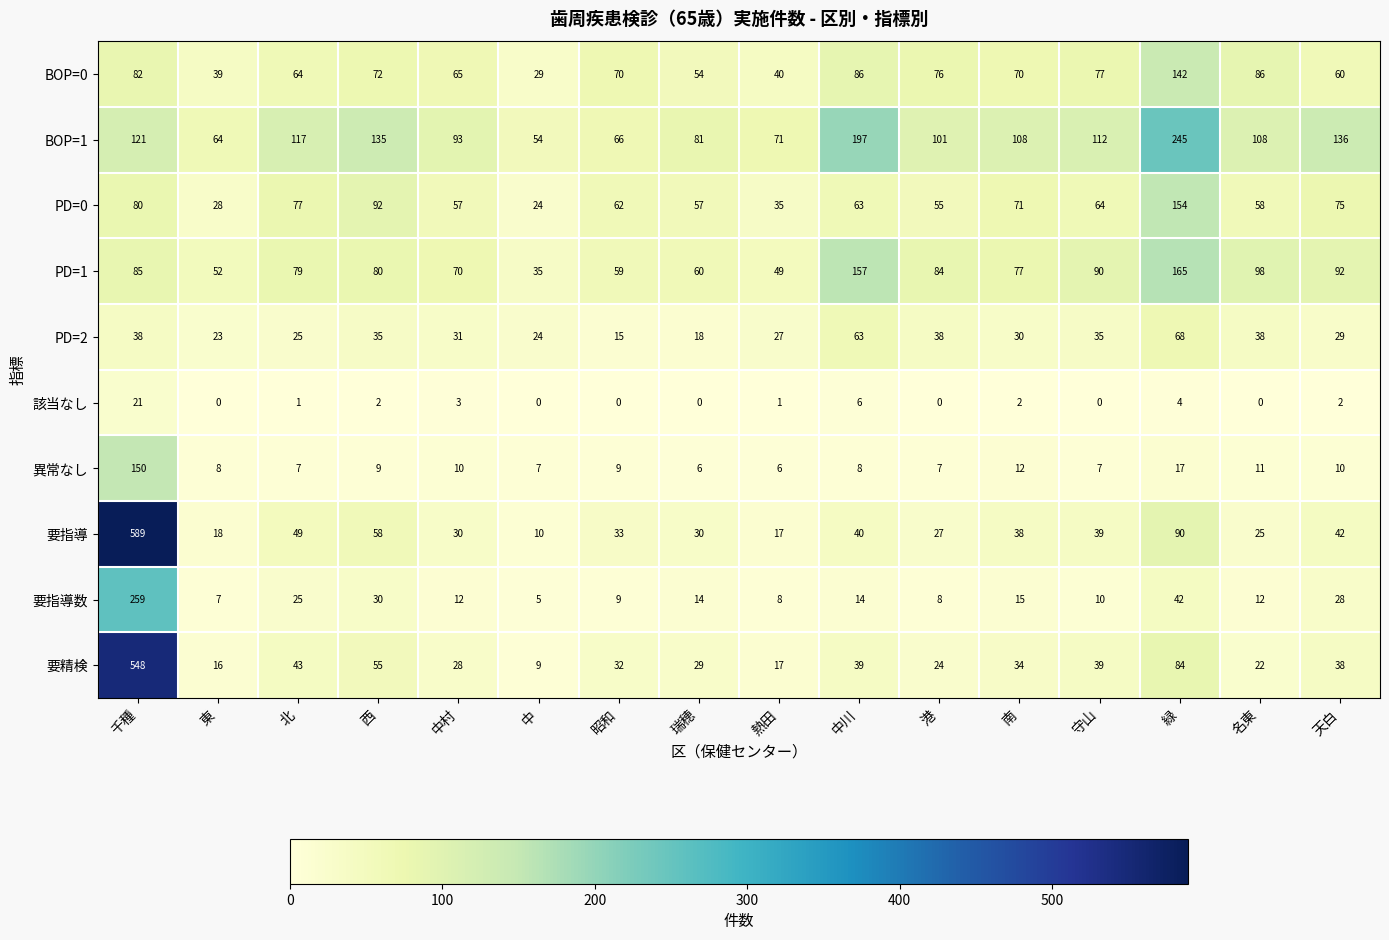

Which series has the largest total across all categories?

BOP=1